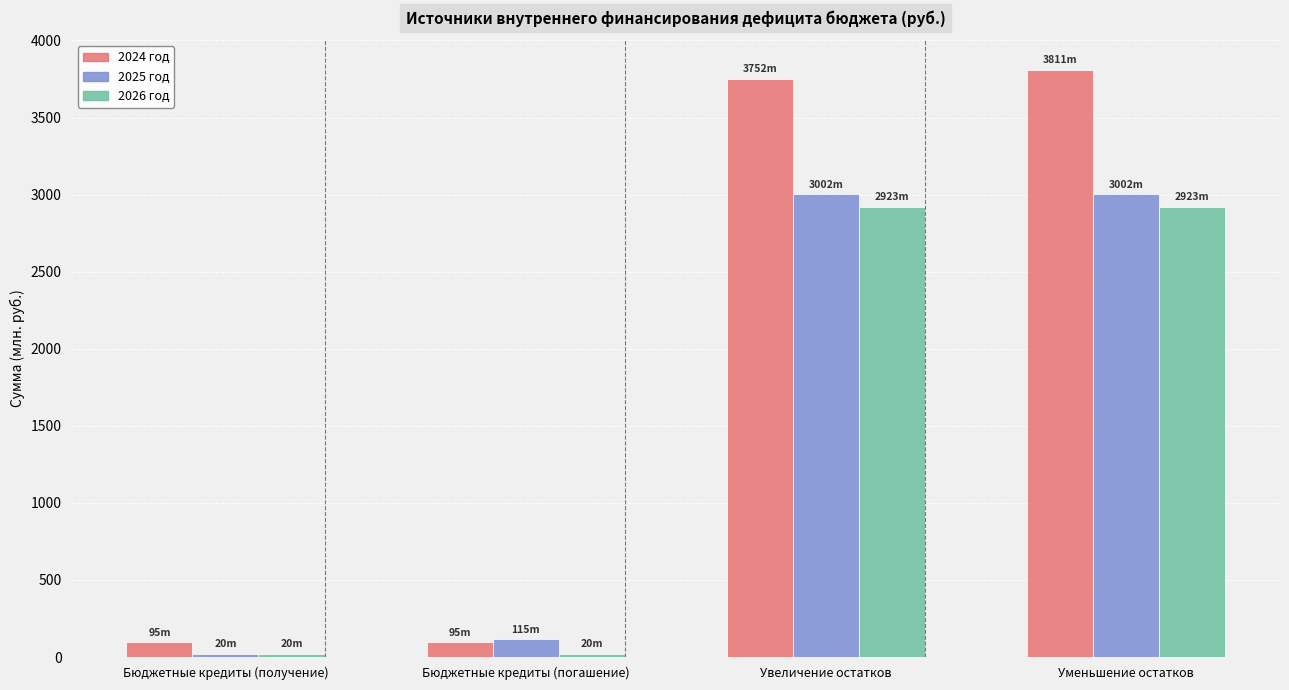

Is it true that 2025 год equals 114.6 at Бюджетные кредиты (погашение)?

True